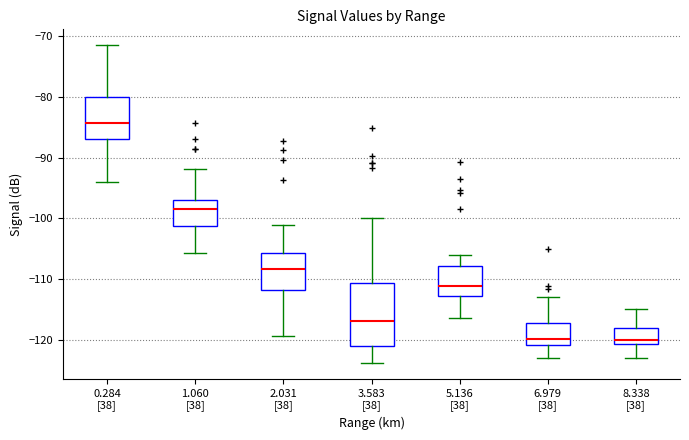

Where is the lower edge of the box for 5.136 [38] on the y-axis? The values are not printed on the chart, so give them approximately, as read against the axis.

-113